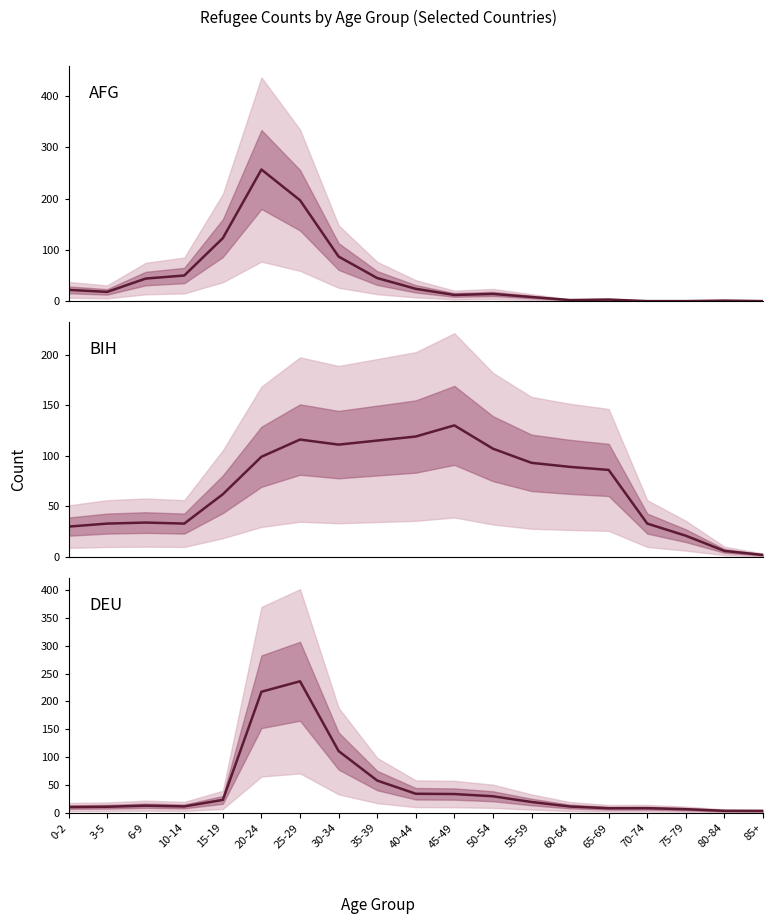

Reading left to right, extract all data points from this chart.

AFG: 22.0	18.0	44.0	50.0	123.0	257.0	197.0	87.0	45.0	24.0	12.0	14.0	8.0	2.0	3.0	0.0	0.0	1.0	0.0
BIH: 30.0	33.0	34.0	33.0	62.0	99.0	116.0	111.0	115.0	119.0	130.0	107.0	93.0	89.0	86.0	33.0	21.0	6.0	2.0
DEU: 10.4	11.0	12.9	11.6	23.3	217.3	236.1	110.9	58.0	34.3	33.8	29.8	19.5	11.4	8.3	8.4	6.6	3.7	3.5